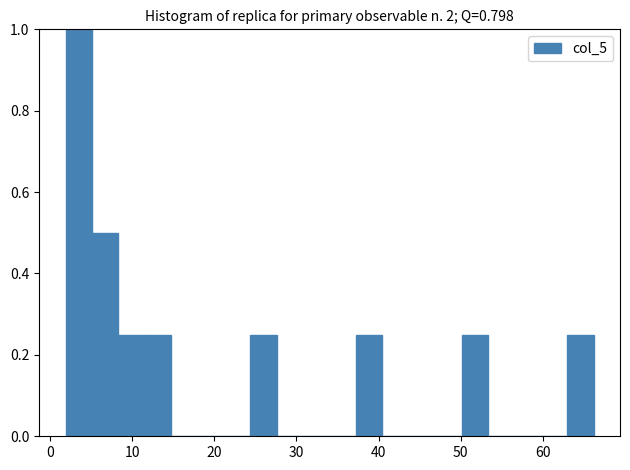

Around what value on the x-axis is the tallest bar? Give the approximate position of its centre, as read against the axis.

3